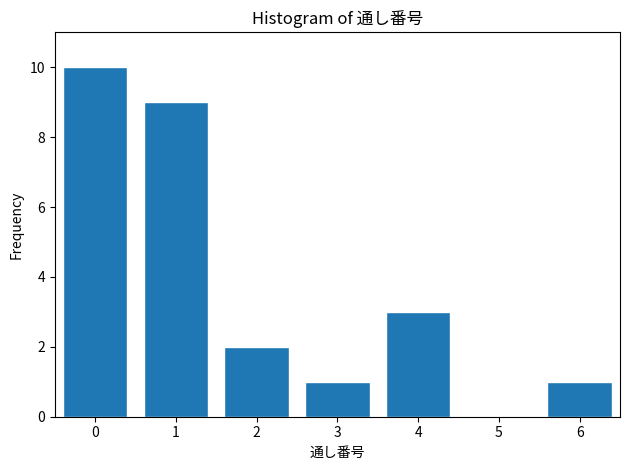

Reading left to right, list all the values displayed in this chart.

0=10	1=9	2=2	3=1	4=3	5=0	6=1